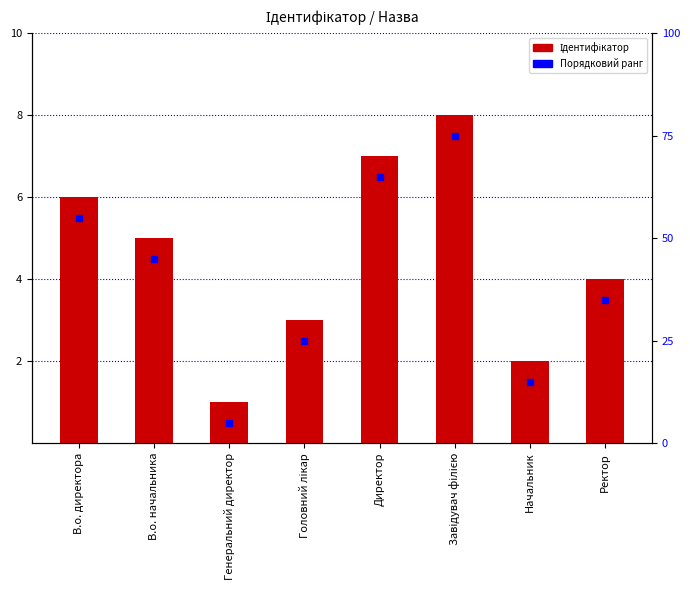

Reading right to left, list all the values displayed in this chart.

Ректор=4	Начальник=2	Завідувач філією=8	Директор=7	Головний лікар=3	Генеральний директор=1	В.о. начальника=5	В.о. директора=6